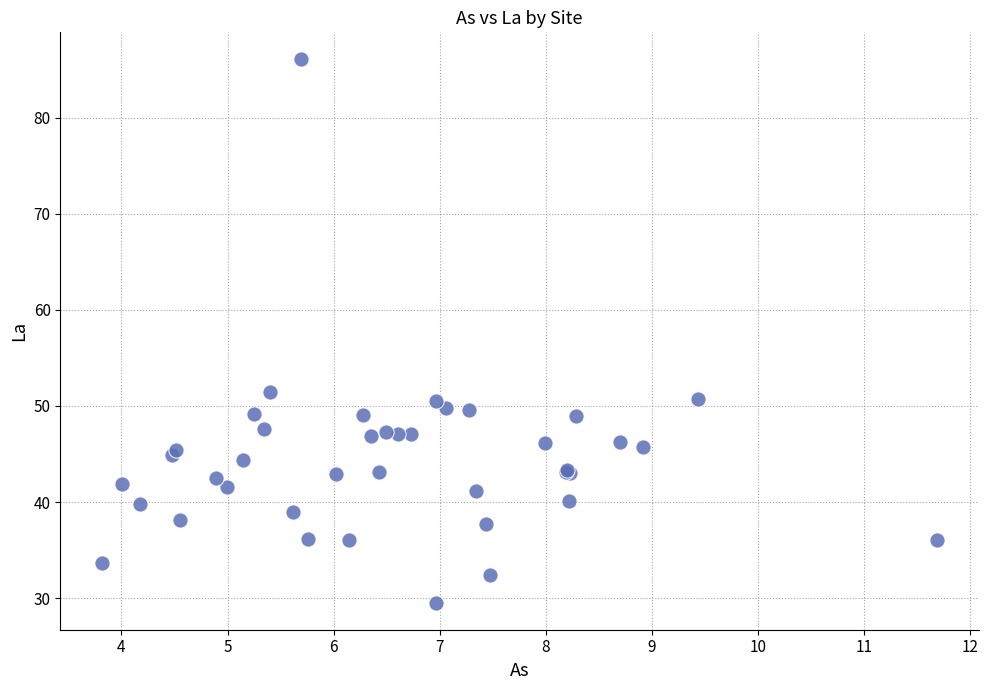

What Y value in the scatter plot is closest to 57?

51.4